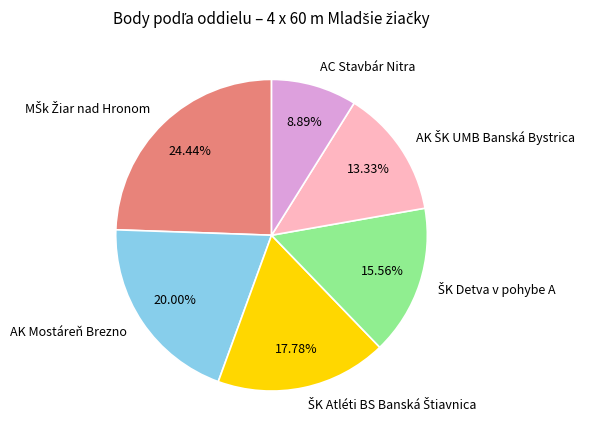

What is the smallest slice in the pie chart?

AC Stavbár Nitra